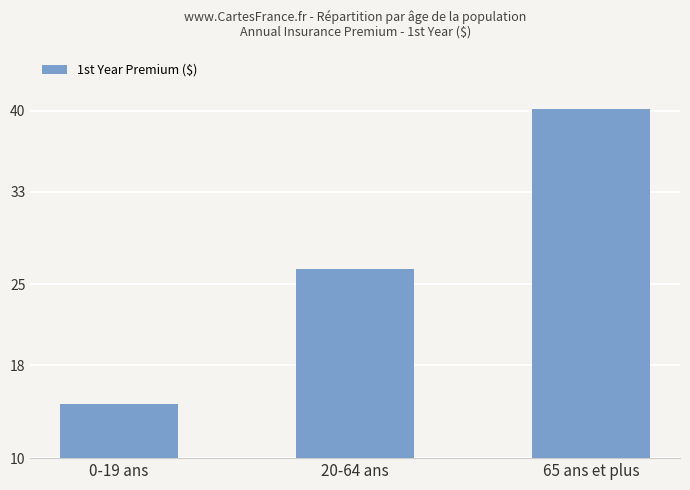

Between 65 ans et plus and 0-19 ans, which is larger?

65 ans et plus